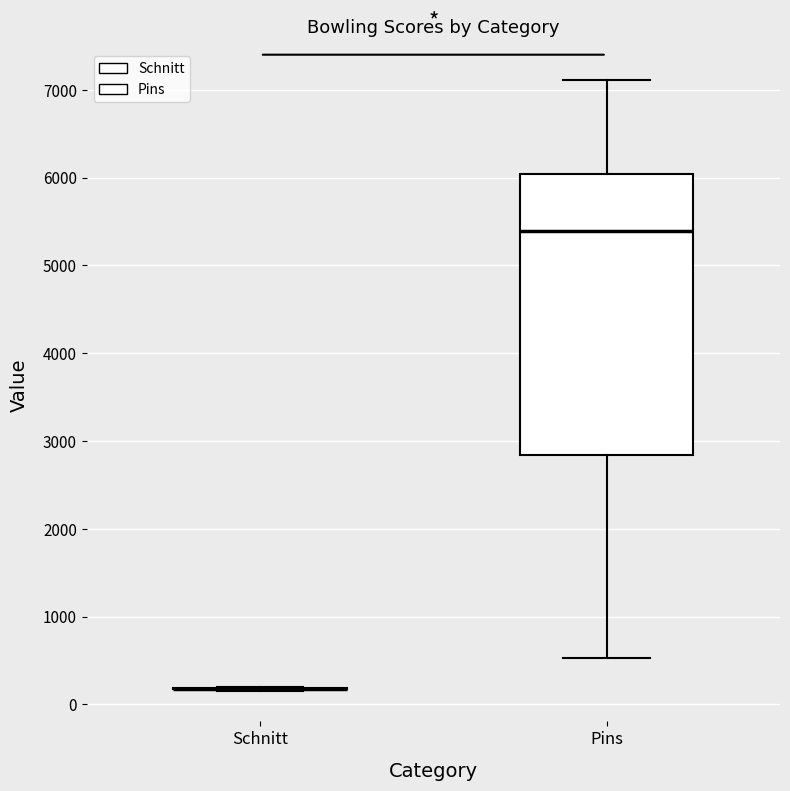

Comparing the boxes themselves (not the whiskers), which one is the tallest?

Pins